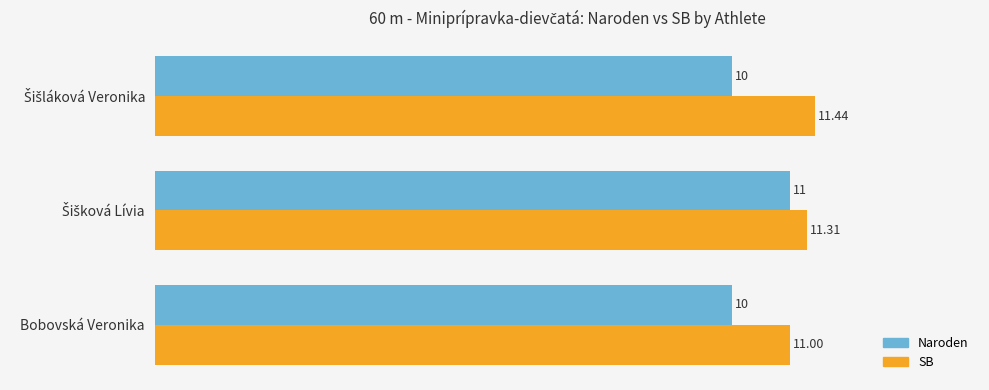

At how many categories does at least one series exceed 10?

3